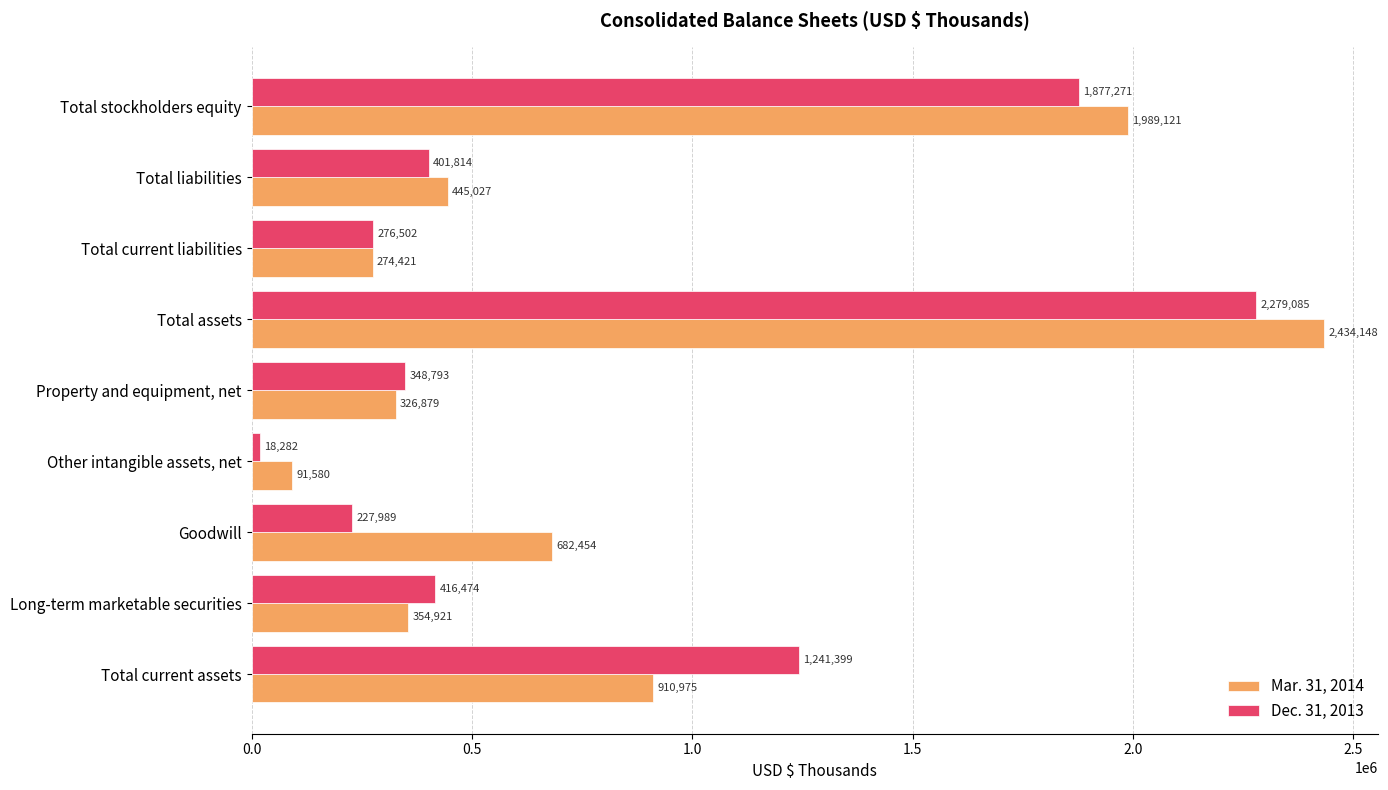

What is the spread (max minus min) of values at Long-term marketable securities?

61553